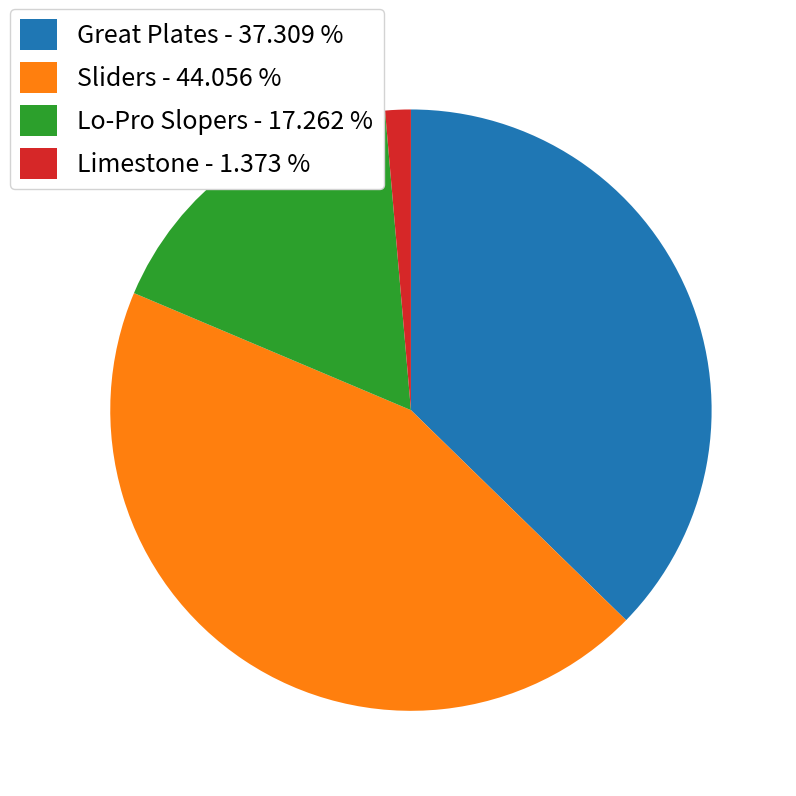

Is there a majority slice in this chart?

No